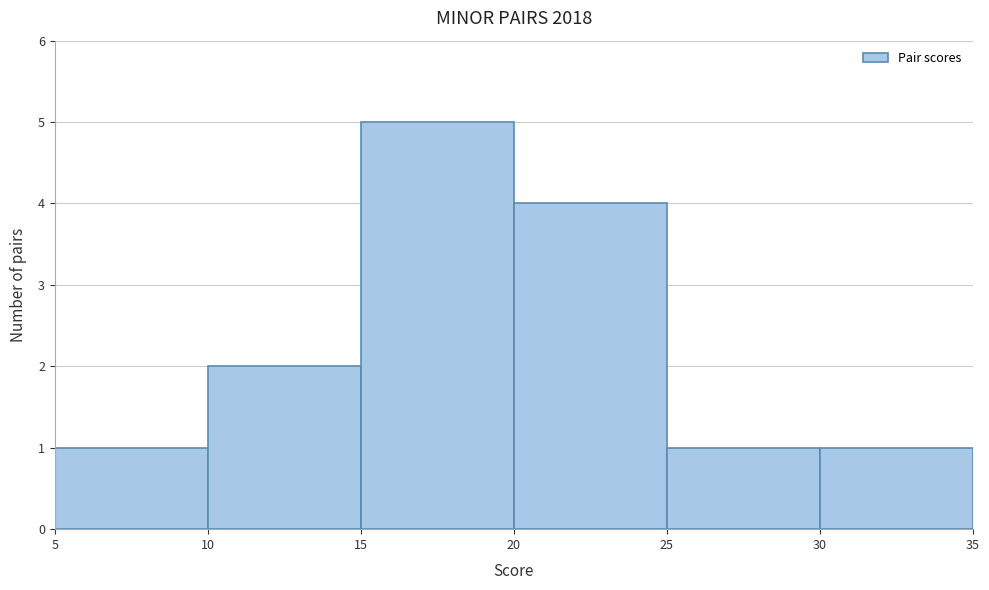

Over which range of the x-axis is the bar tallest?

15 to 20